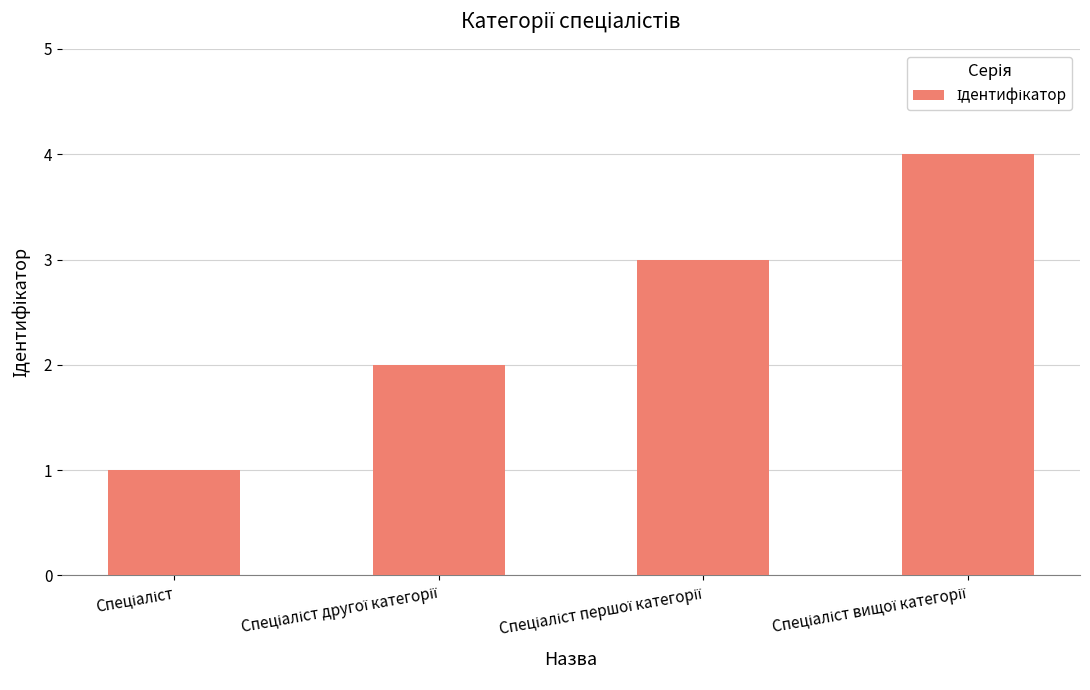

What is the value of the 1st bar from the left?

1